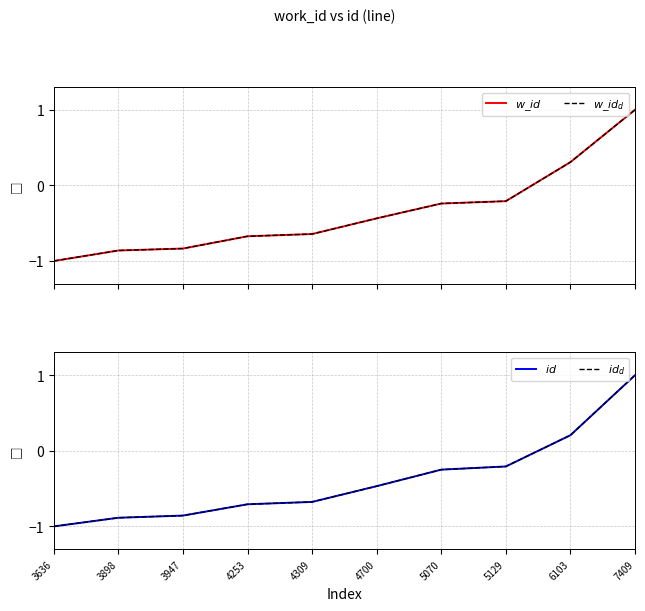

Is it true that $id$ equals 0.3 at 6103?

False